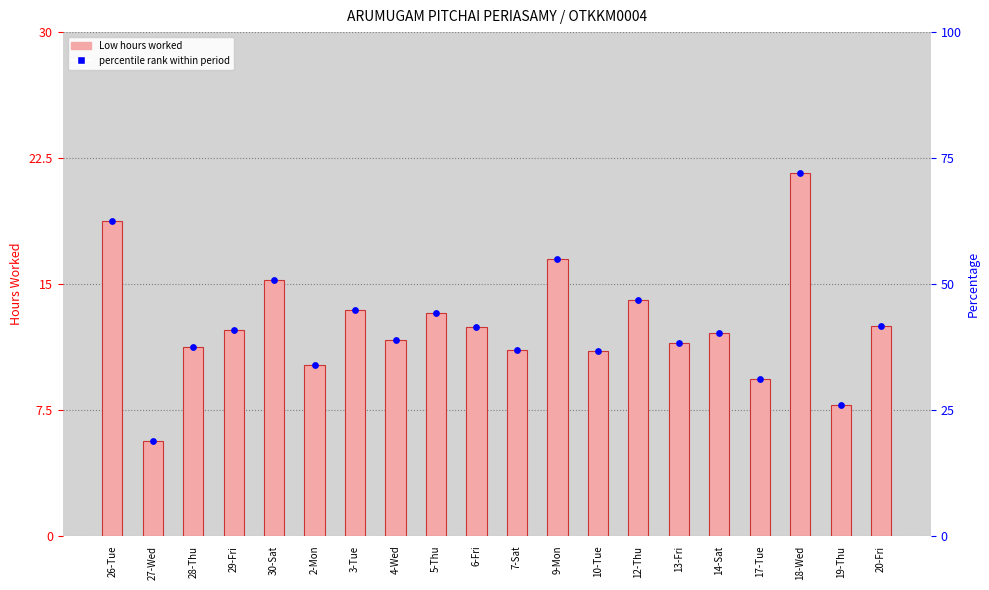

Which series has the largest total across all categories?

percentile rank